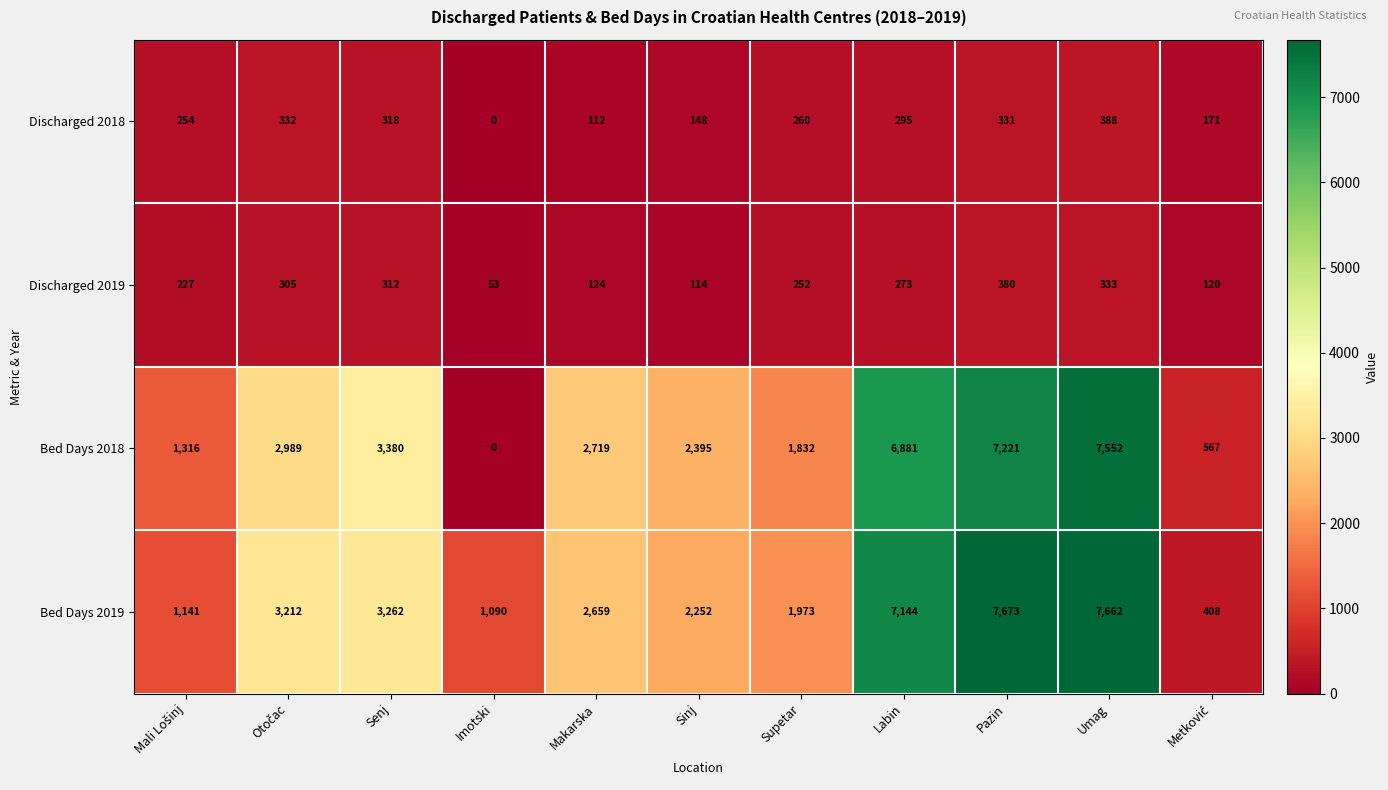

How many values in the Discharged 2019 series are below 252?

5